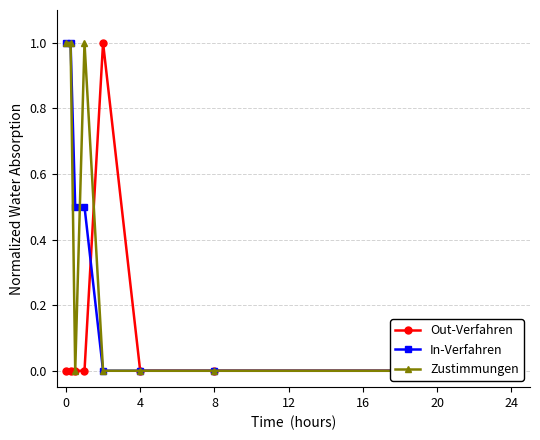

How many times do Out-Verfahren and In-Verfahren cross each other?

1